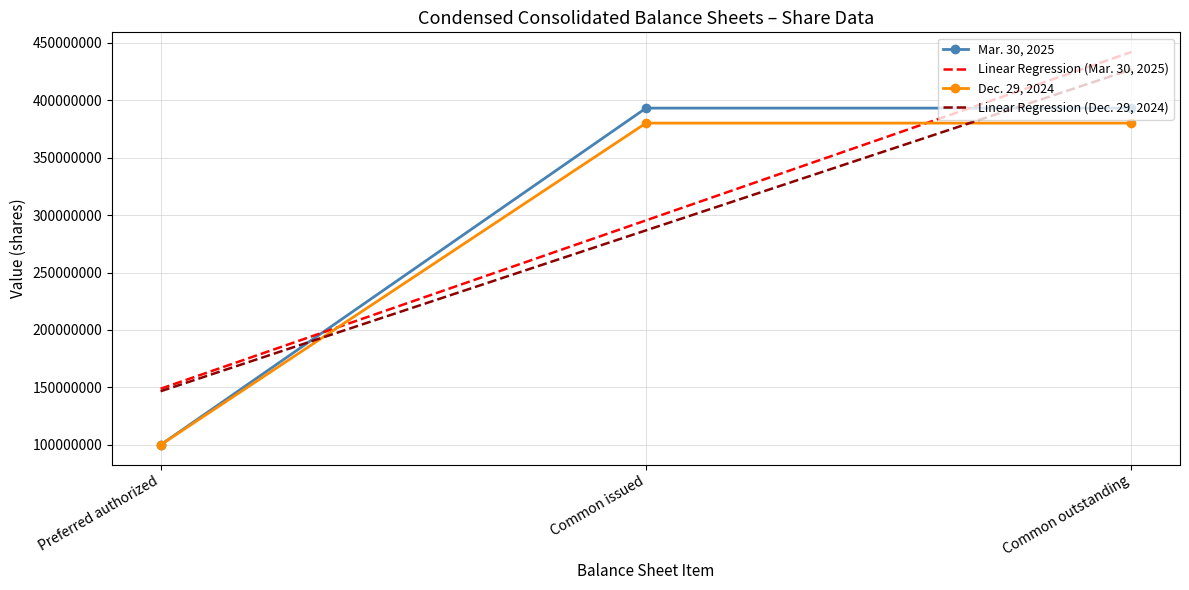

Between Preferred authorized and Common issued, which series saw the biggest shift?

Mar. 30, 2025